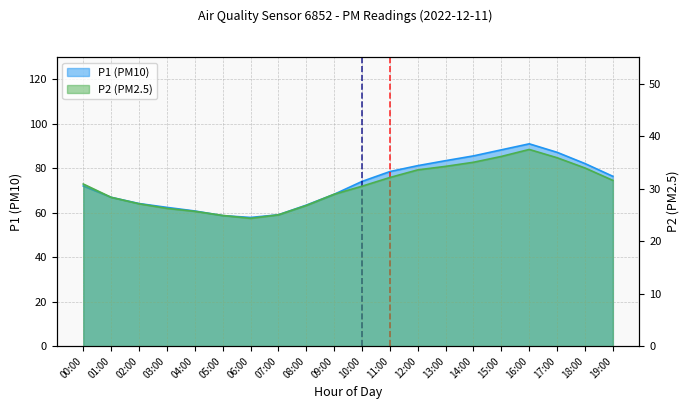

Which category has the lowest value across all series?

06:00